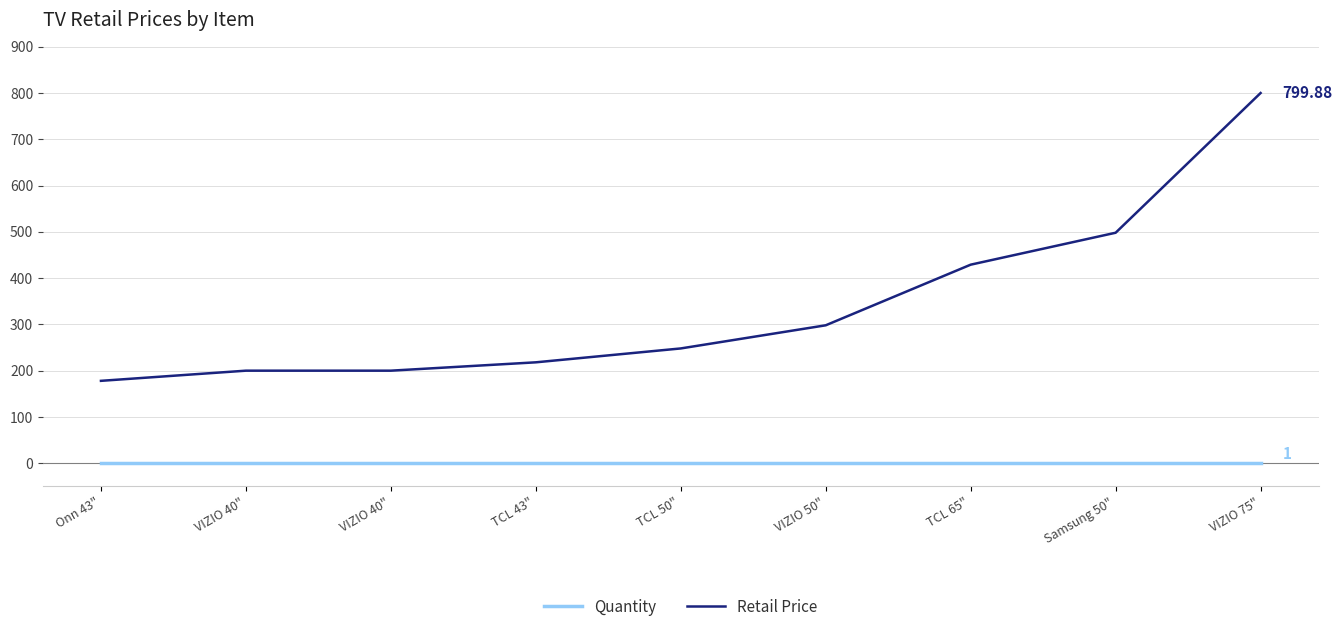

Reading right to left, extract all data points from this chart.

Quantity: VIZIO 75"=1.0	Samsung 50"=1.0	TCL 65"=1.0	VIZIO 50"=1.0	TCL 50"=1.0	TCL 43"=1.0	VIZIO 40"=1.0	VIZIO 40"=1.0	Onn 43"=1.0
Retail Price: VIZIO 75"=799.9	Samsung 50"=498.0	TCL 65"=429.0	VIZIO 50"=298.0	TCL 50"=248.0	TCL 43"=218.0	VIZIO 40"=200.0	VIZIO 40"=200.0	Onn 43"=178.0